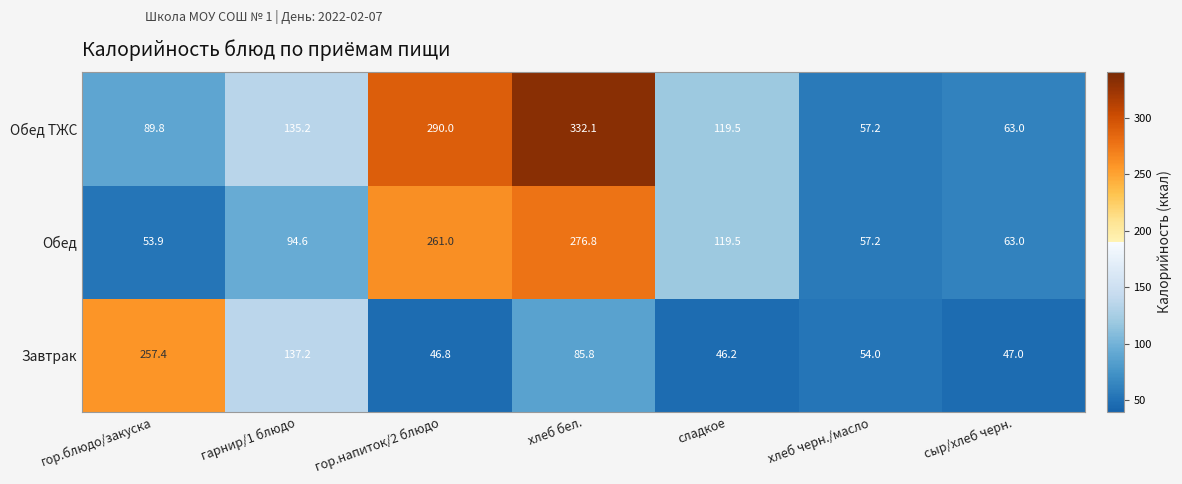

The value of Обед at гор.напиток/2 блюдо is 261.0. True or false?

True